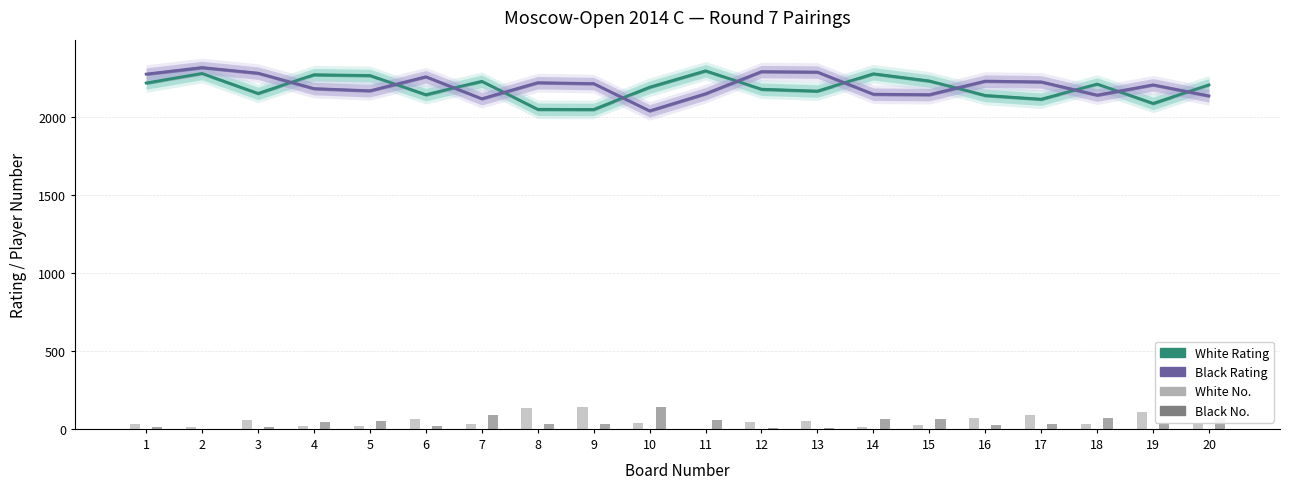

What is the value of the White No. bar at the 2nd from the left?

12